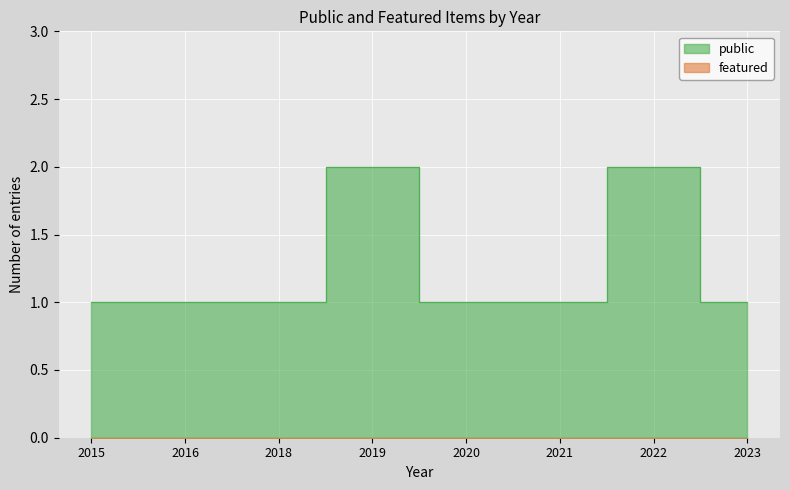

Between 2016 and 2022, which series saw the biggest shift?

public